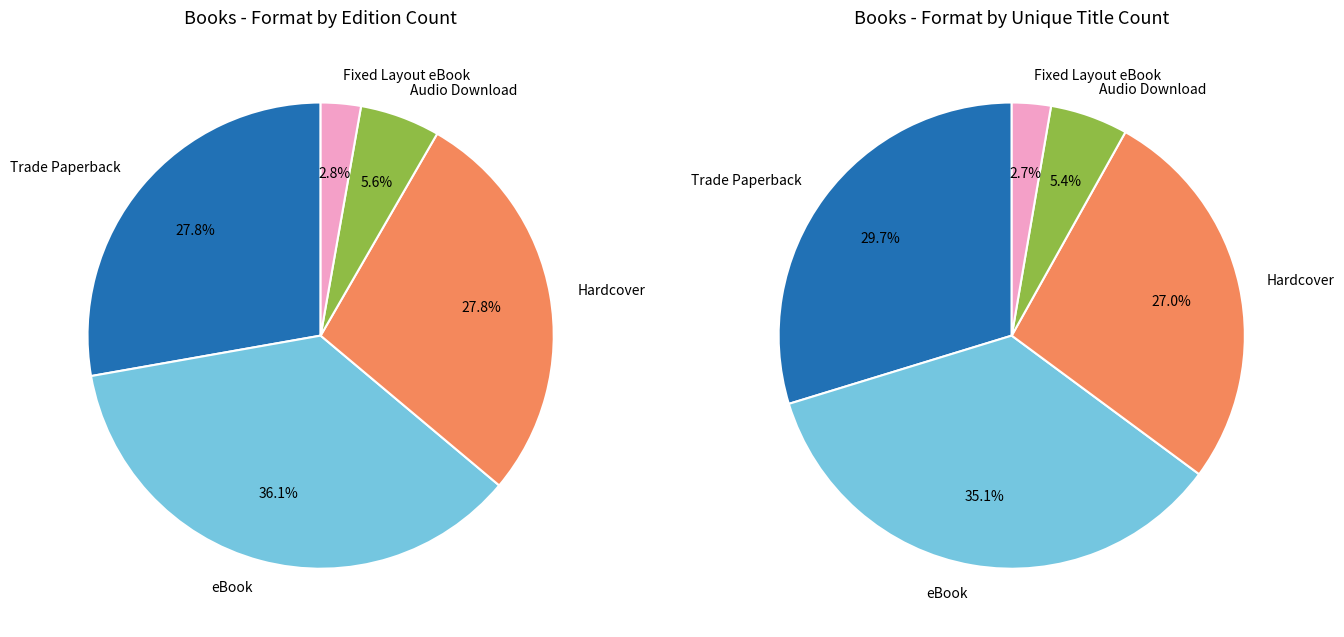

What percentage is the Fixed Layout eBook slice, to the nearest percent?

3%